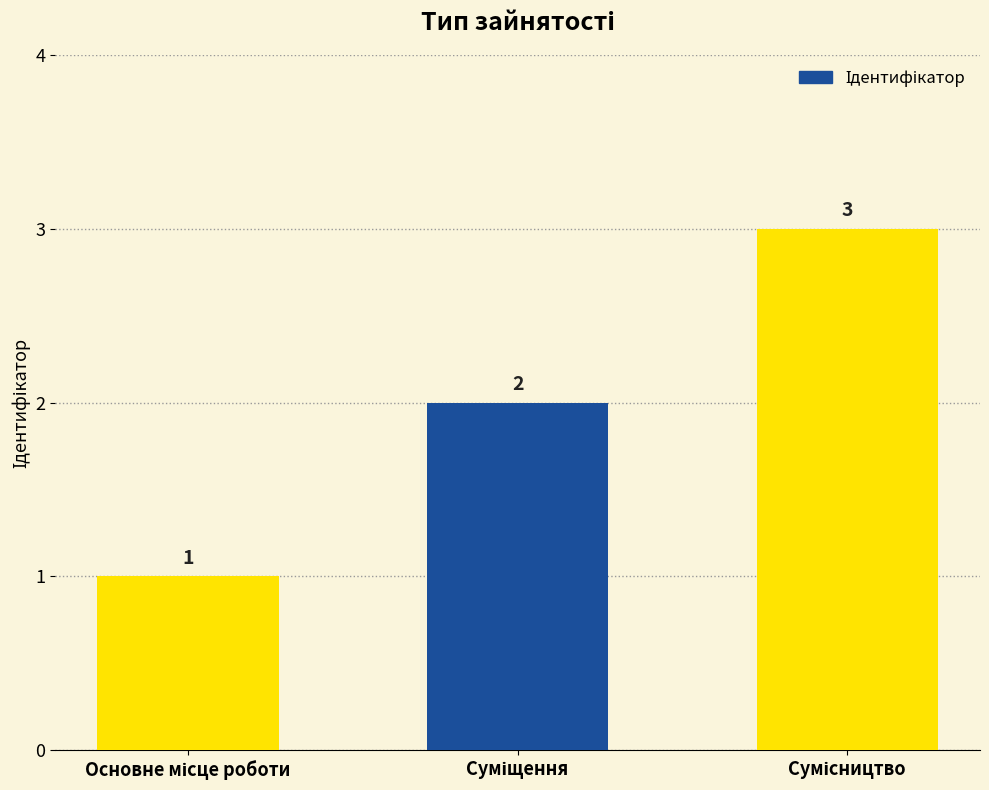

What is the sum of all values?

6